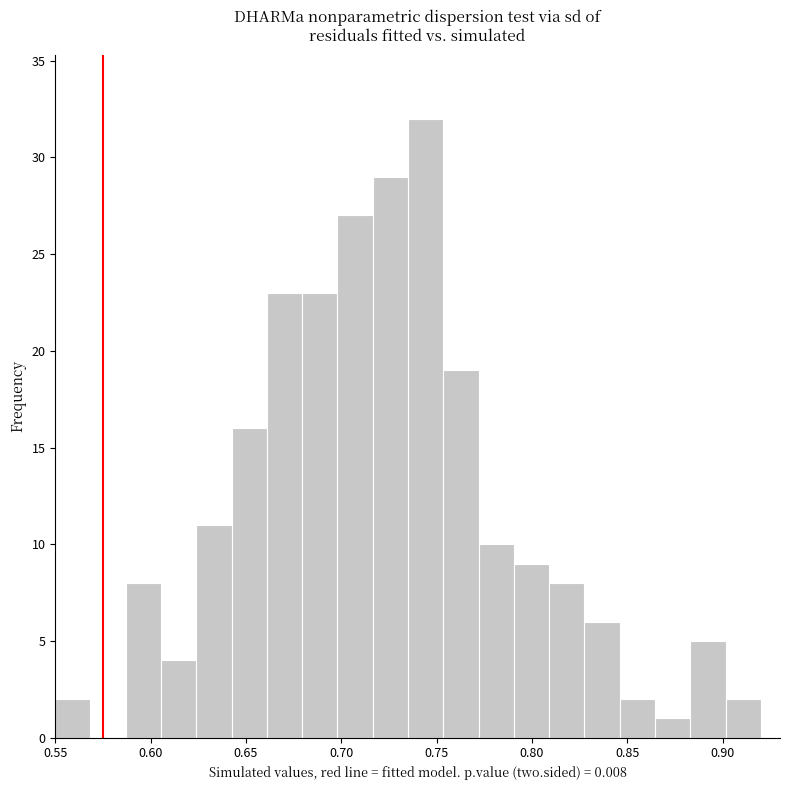

Around what value on the x-axis is the tallest bar? Give the approximate position of its centre, as read against the axis.

0.745